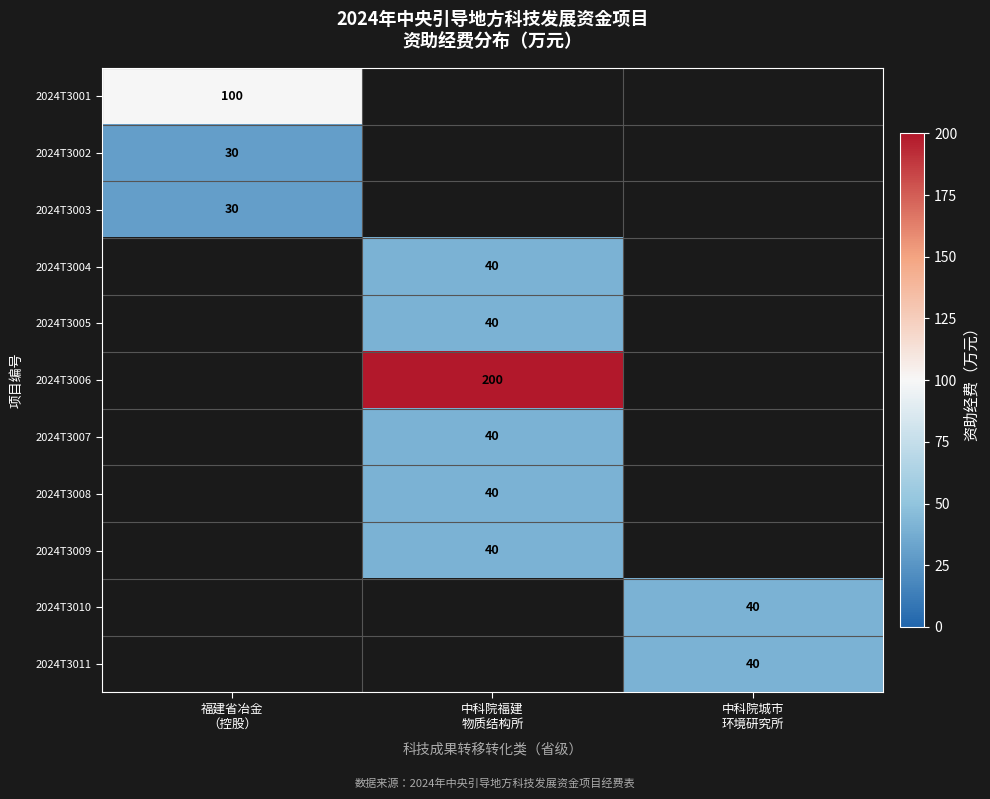

How many distinct data groups are displayed?

11